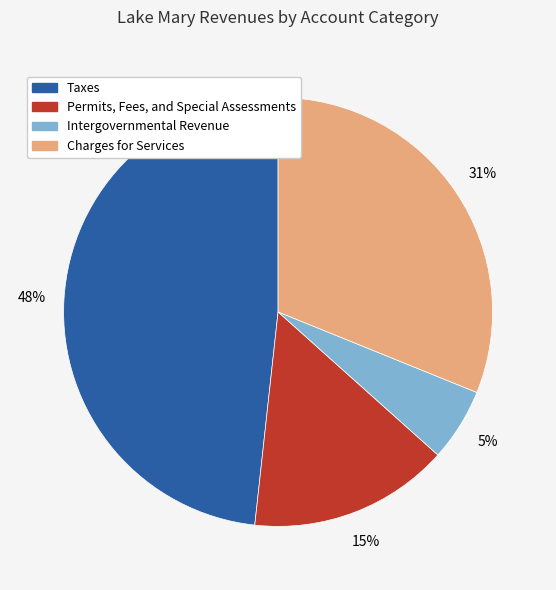

Which has a higher value, Charges for Services or Taxes?

Taxes